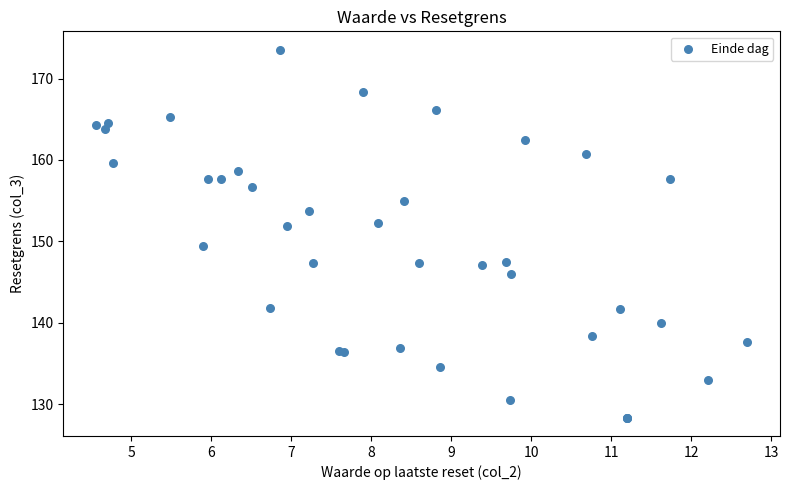

What Y value in the scatter plot is closest to 150?

149.4